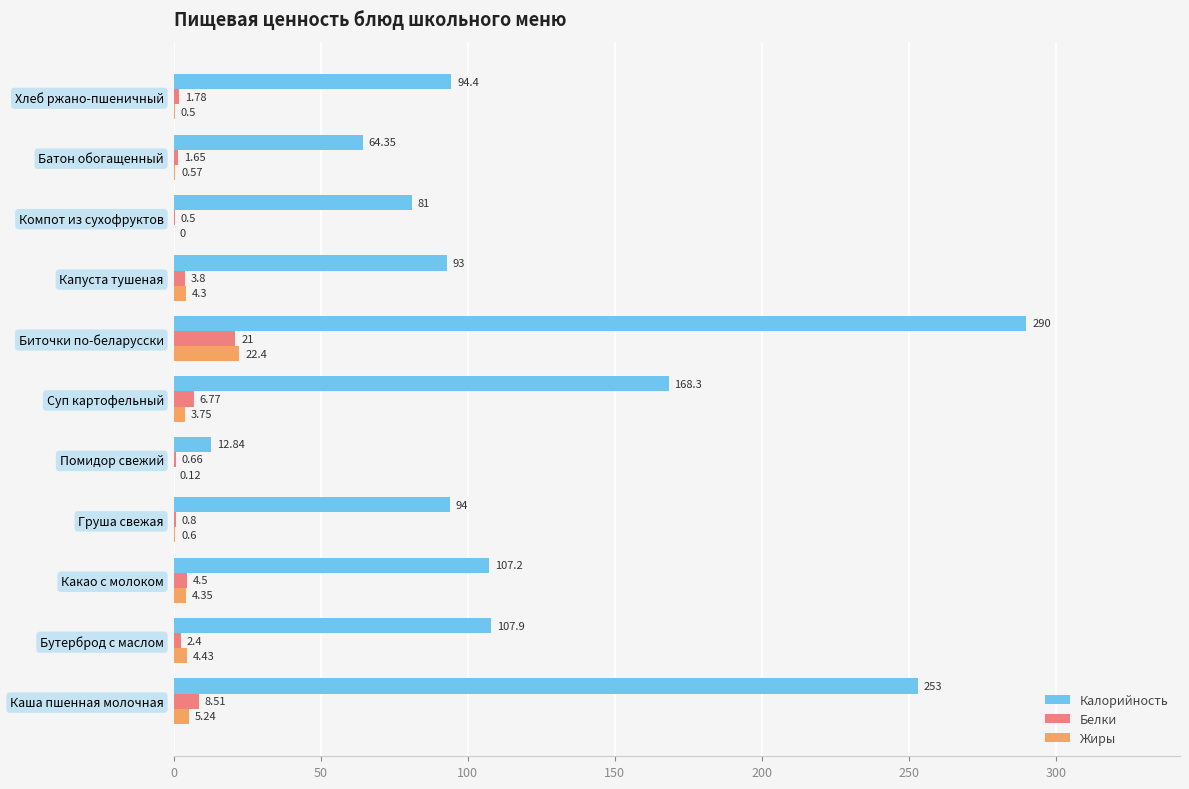

At which label is Белки closest to 10?

Каша пшенная молочная